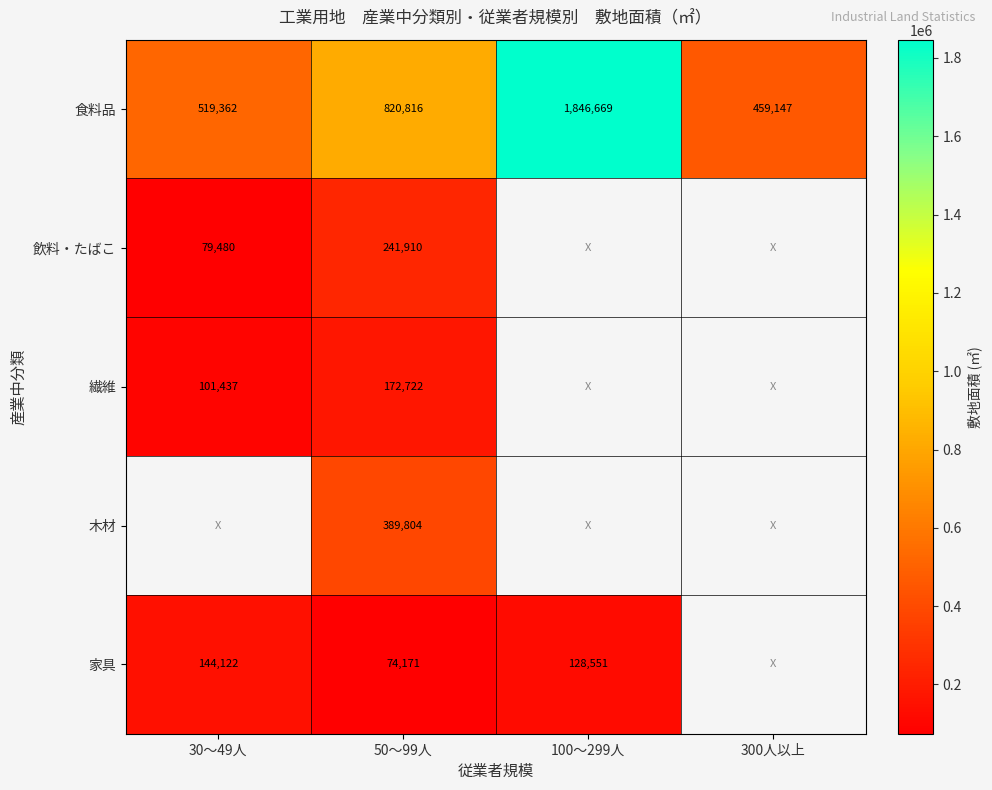

What is the difference between the 食料品 values at 100～299人 and 30～49人?

1327307